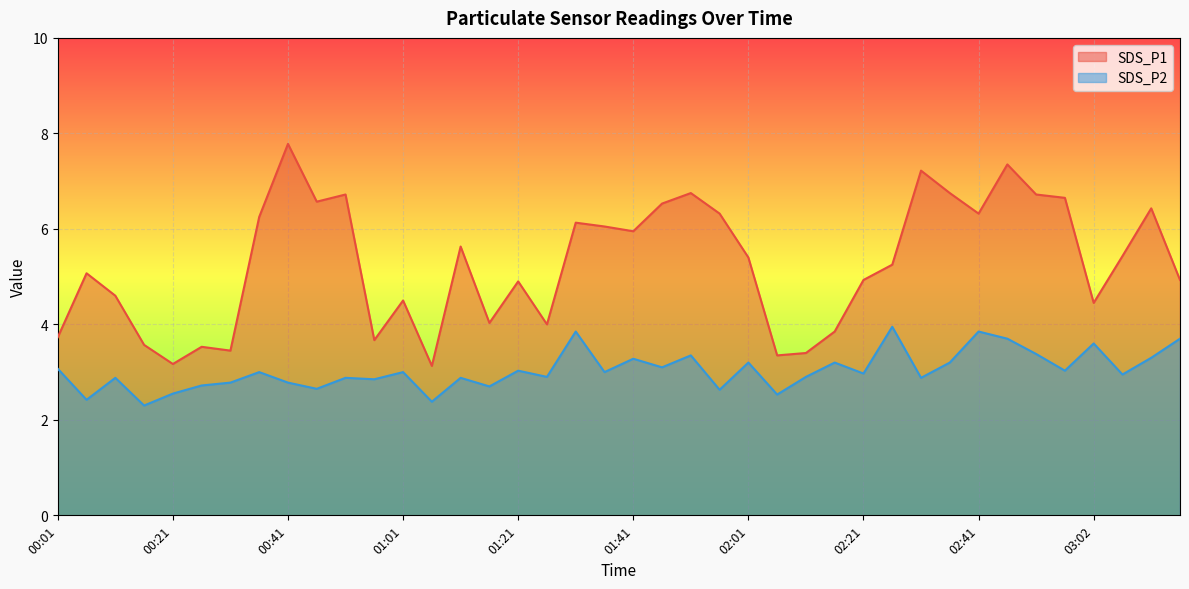

At which label does SDS_P1 first exceed 5?

00:06